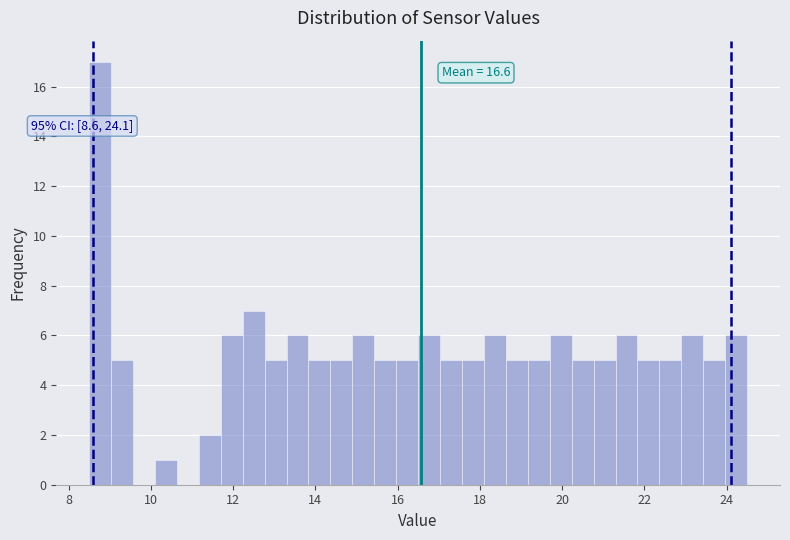

Around what value on the x-axis is the tallest bar? Give the approximate position of its centre, as read against the axis.

8.8